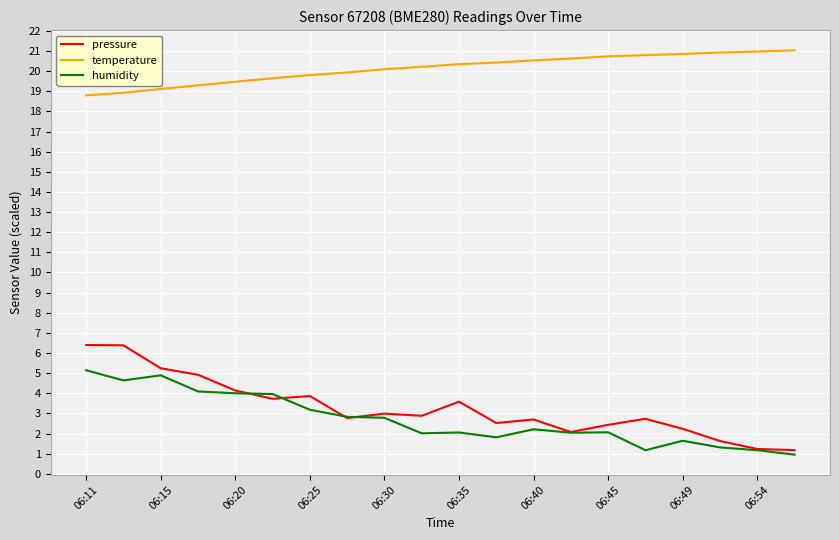

True or false: humidity and temperature cross at least once.

False